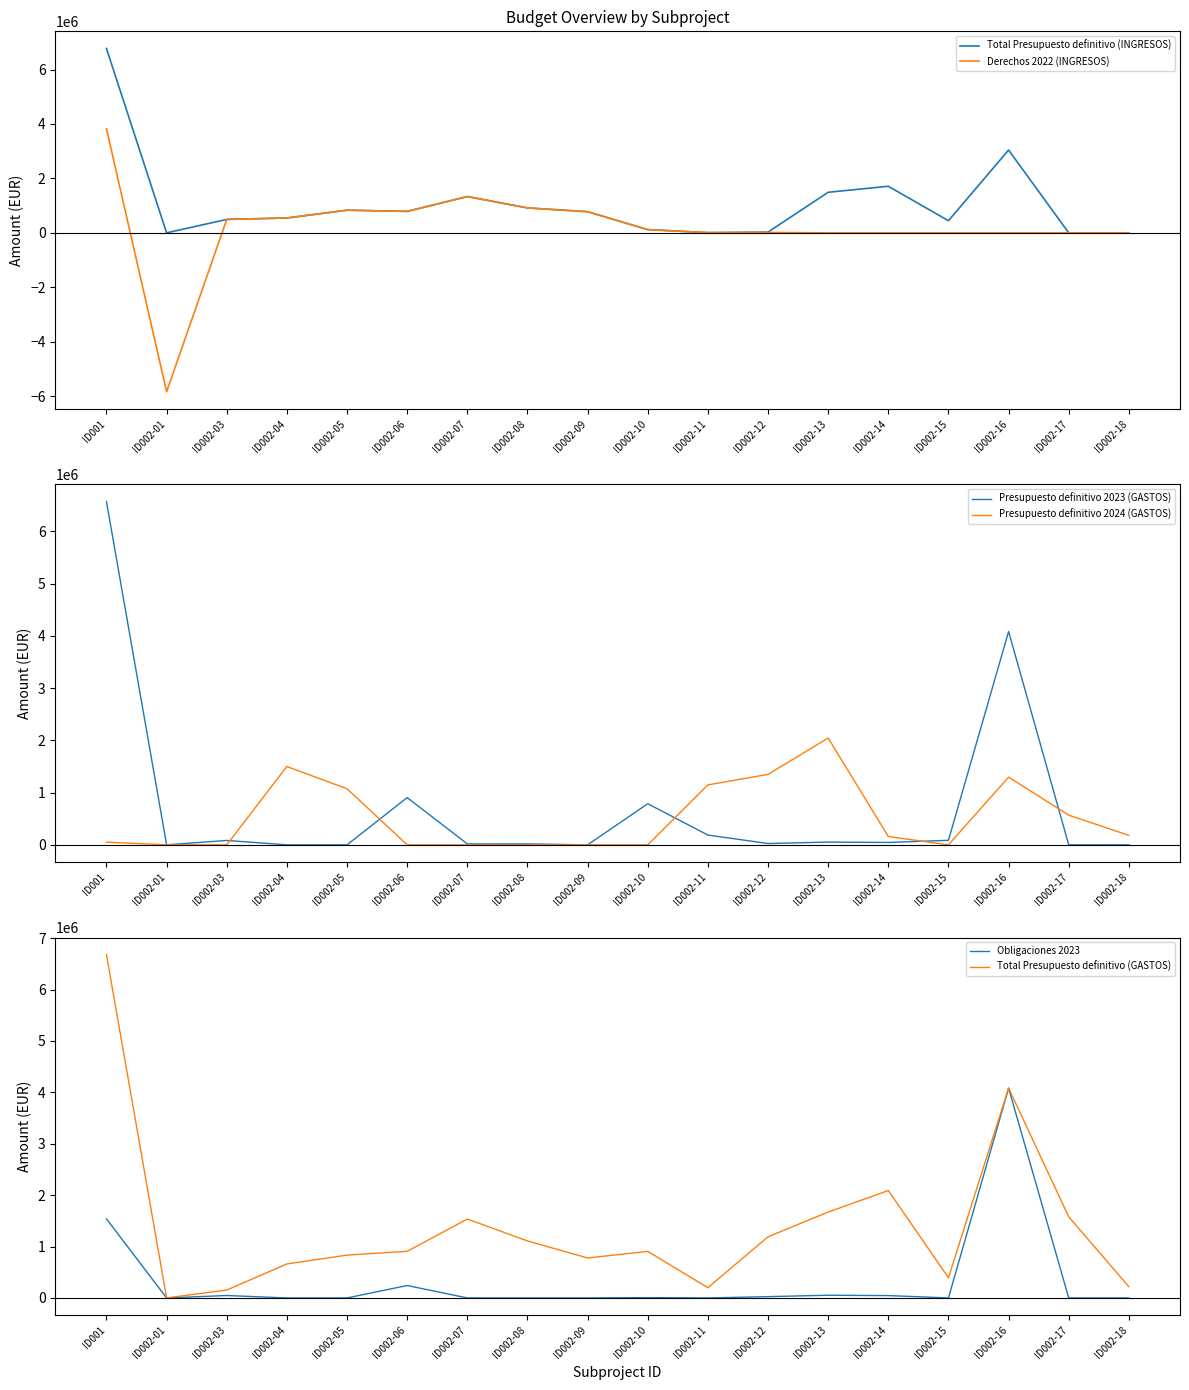

Where does the Presupuesto definitivo 2023 (GASTOS) series first go above 45666?

ID001